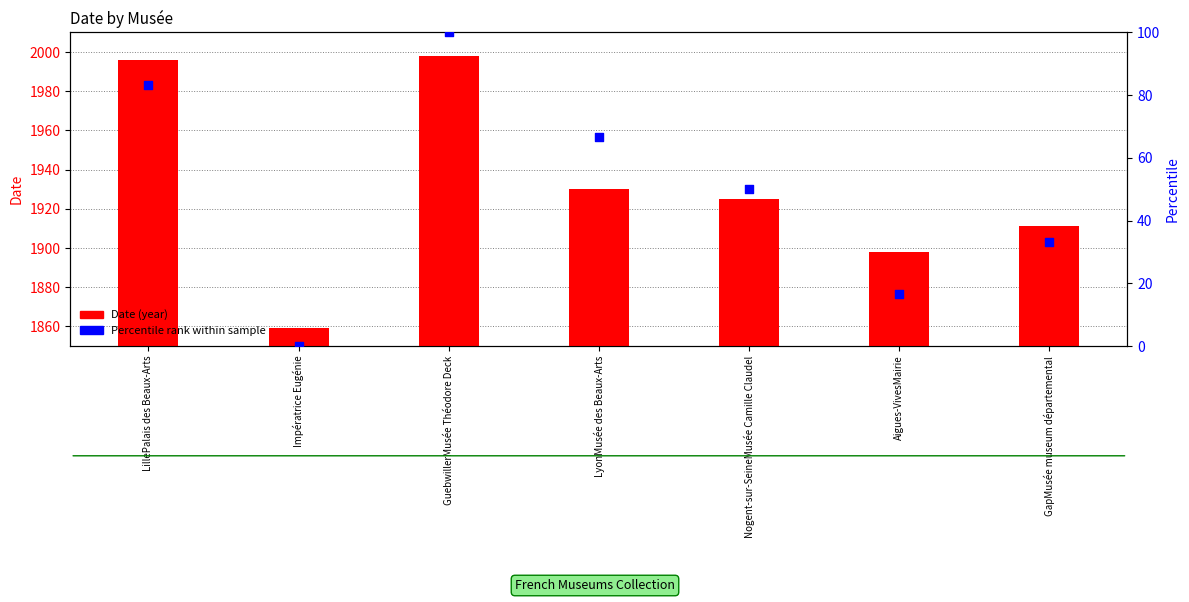

At how many categories does at least one series exceed 46?

7